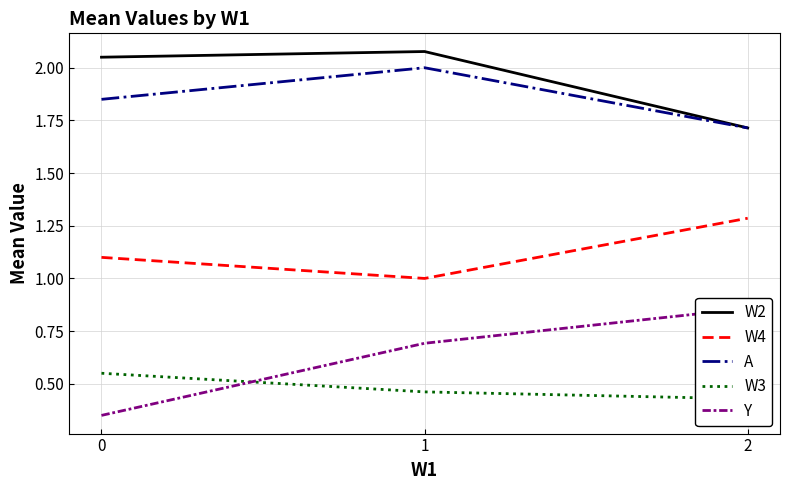

What is the difference between the Y values at 1 and 0?

0.3